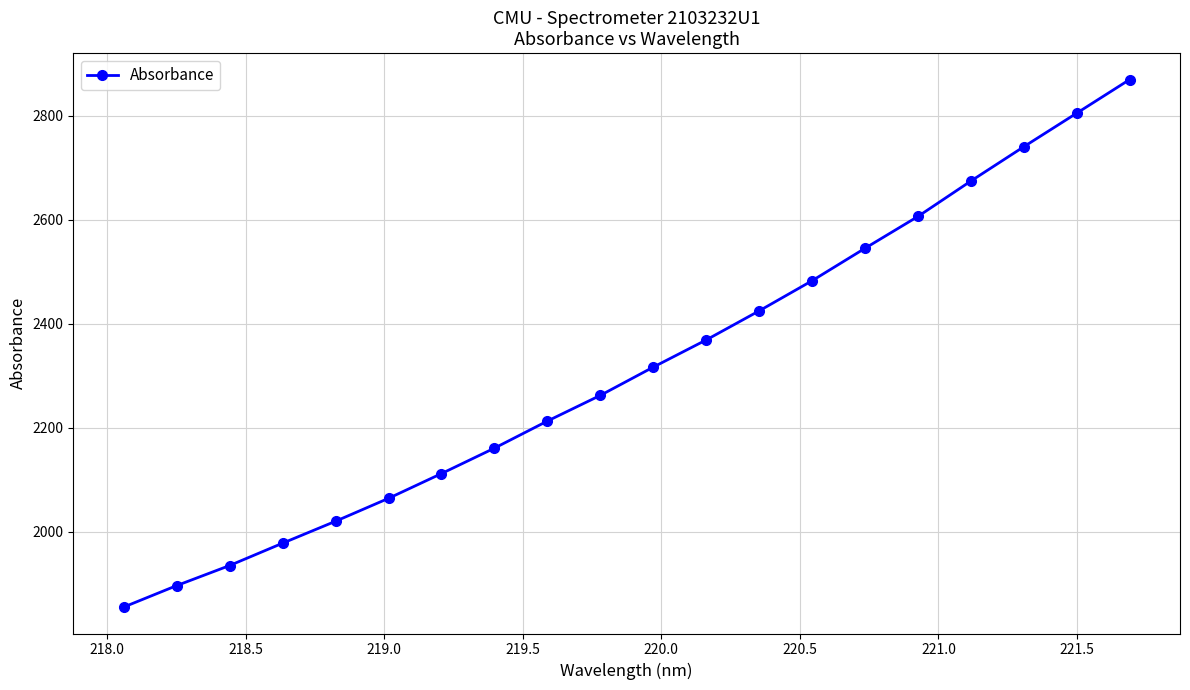

How many lines are shown in the chart?

1